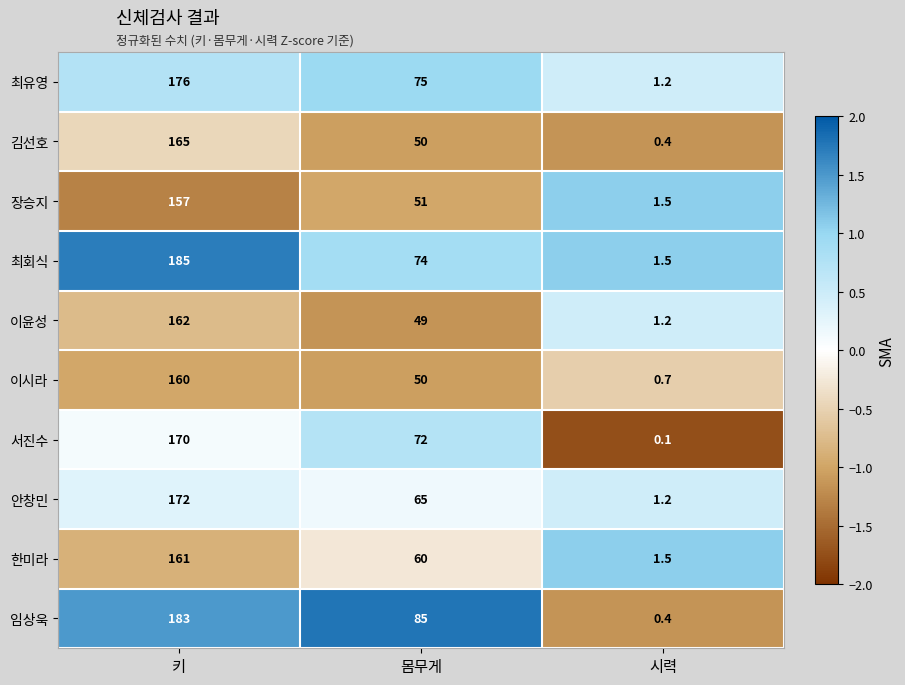

Between 몸무게 and 시력, which series saw the biggest shift?

임상욱